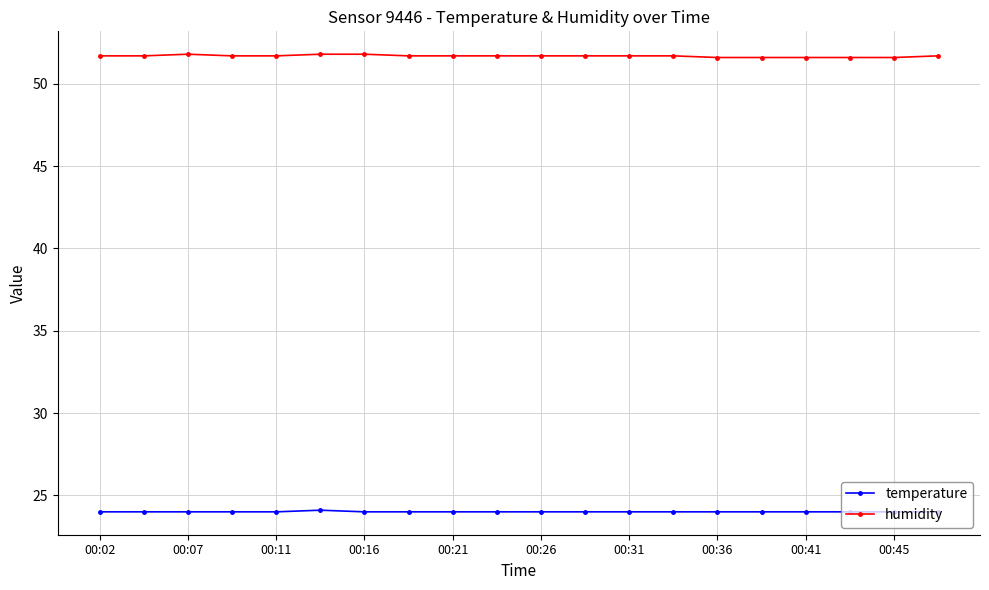

What is the average value of the temperature series?

24.0